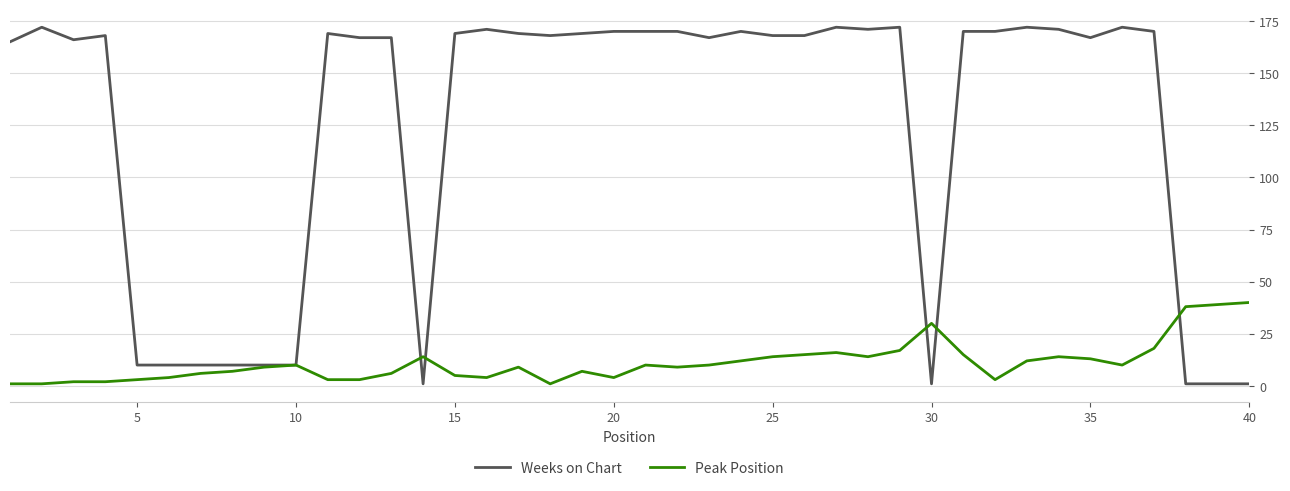

What is the maximum value for Weeks on Chart?

172